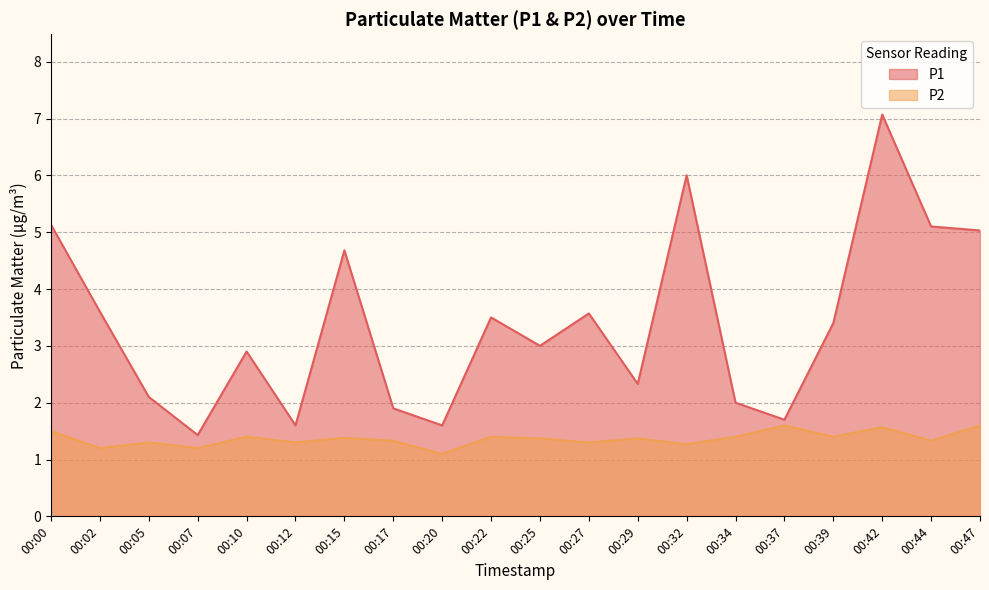

At how many categories does at least one series exceed 3?

10